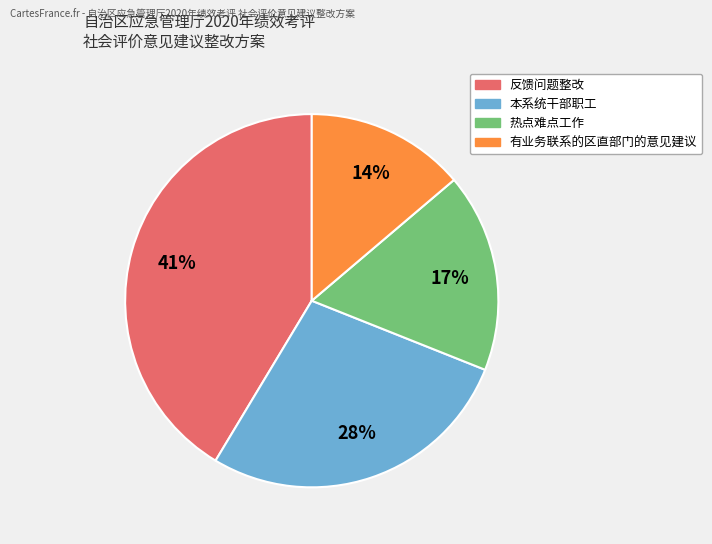

Which category has the biggest portion of the pie?

反馈问题整改